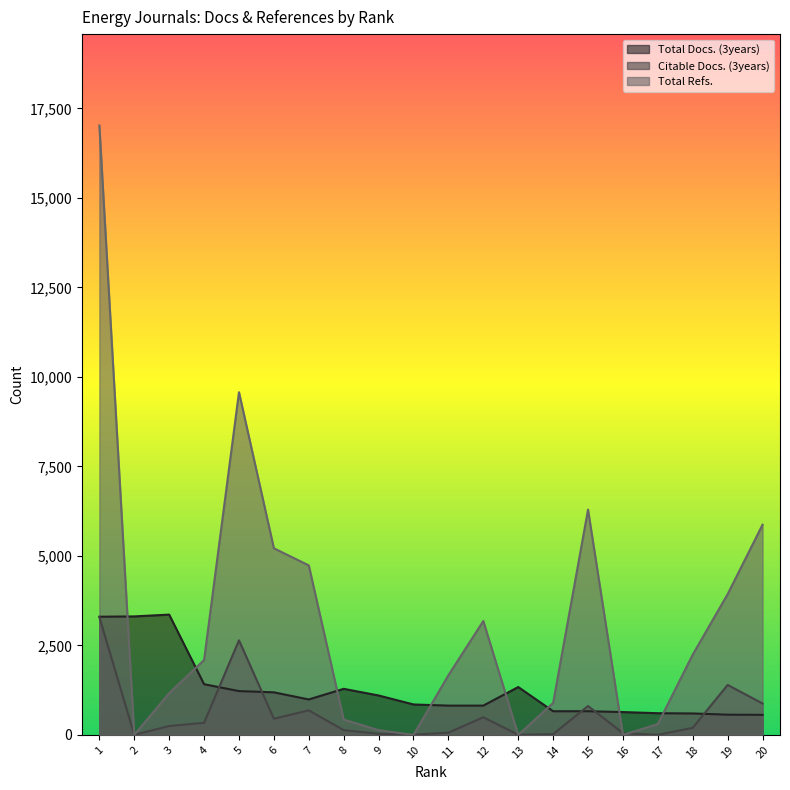

What is the difference between the maximum and minimum values in the Total Refs. series?

17022